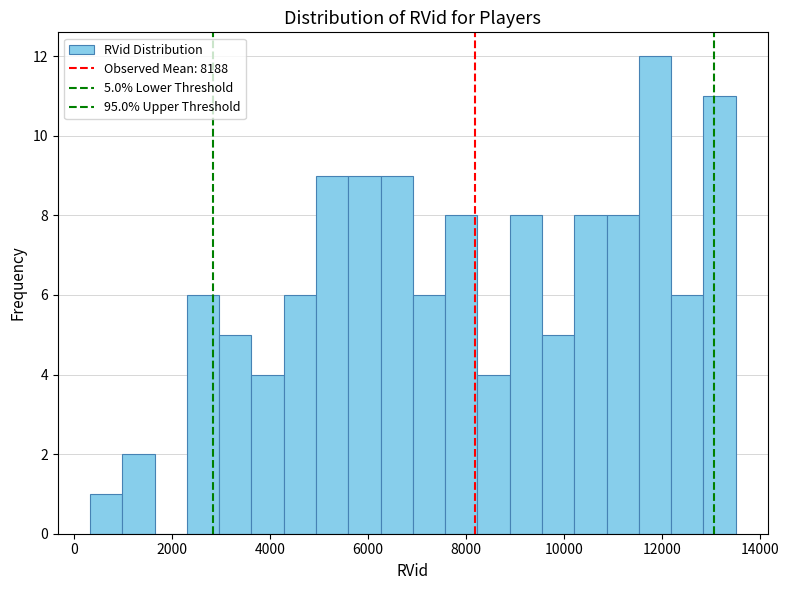

Around what value on the x-axis is the tallest bar? Give the approximate position of its centre, as read against the axis.

11800